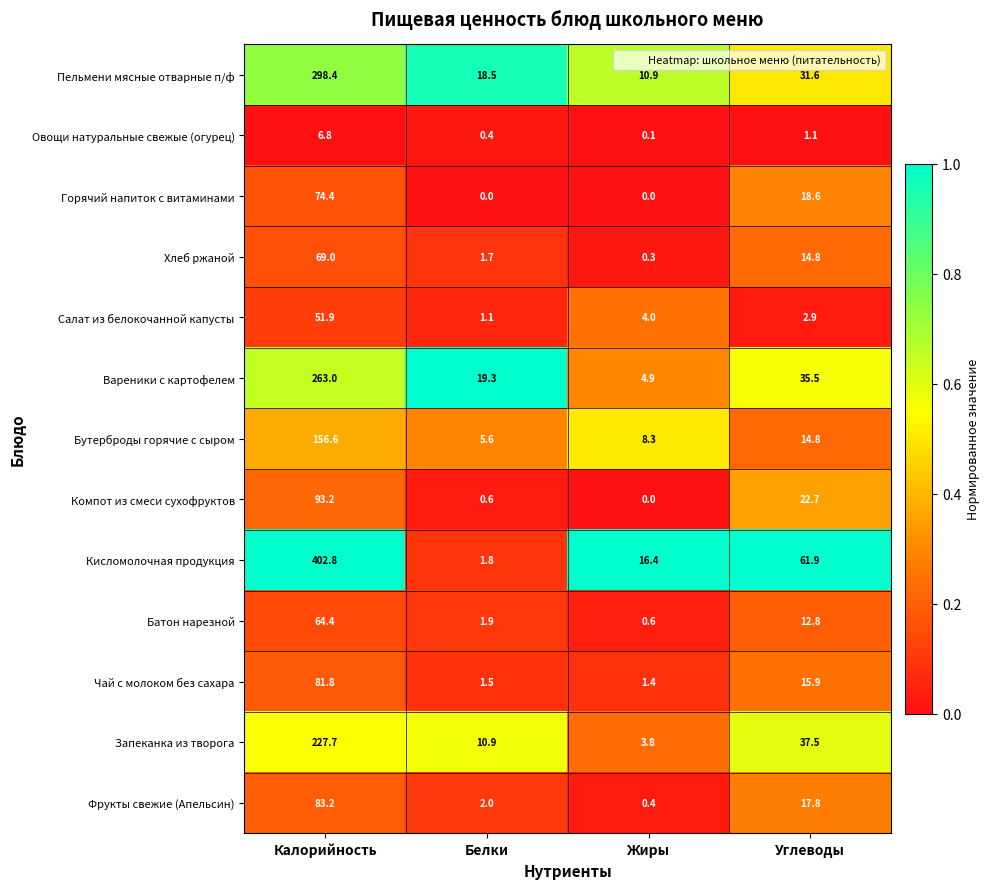

True or false: Горячий напиток с витаминами has a value of 42.2 at Жиры.

False